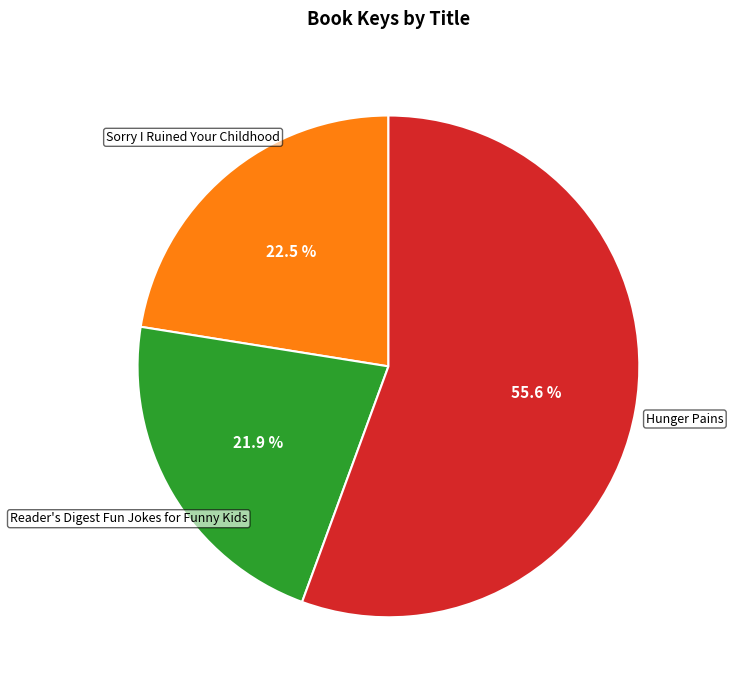

What is the majority slice?

Hunger Pains